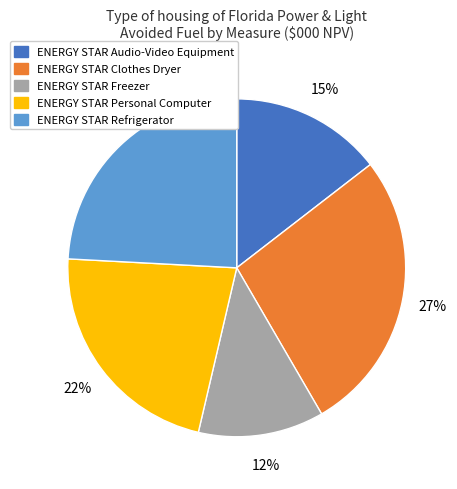

Between ENERGY STAR Refrigerator and ENERGY STAR Clothes Dryer, which is larger?

ENERGY STAR Clothes Dryer